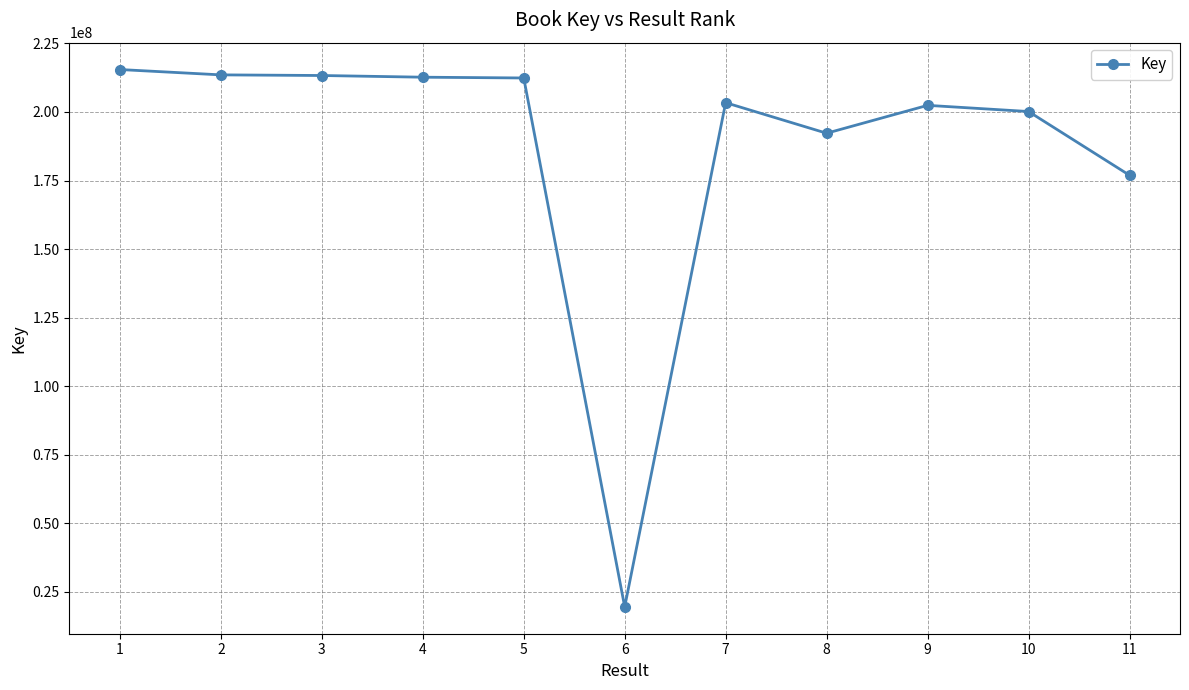

True or false: the data has more than 1 interior local peaks.

True